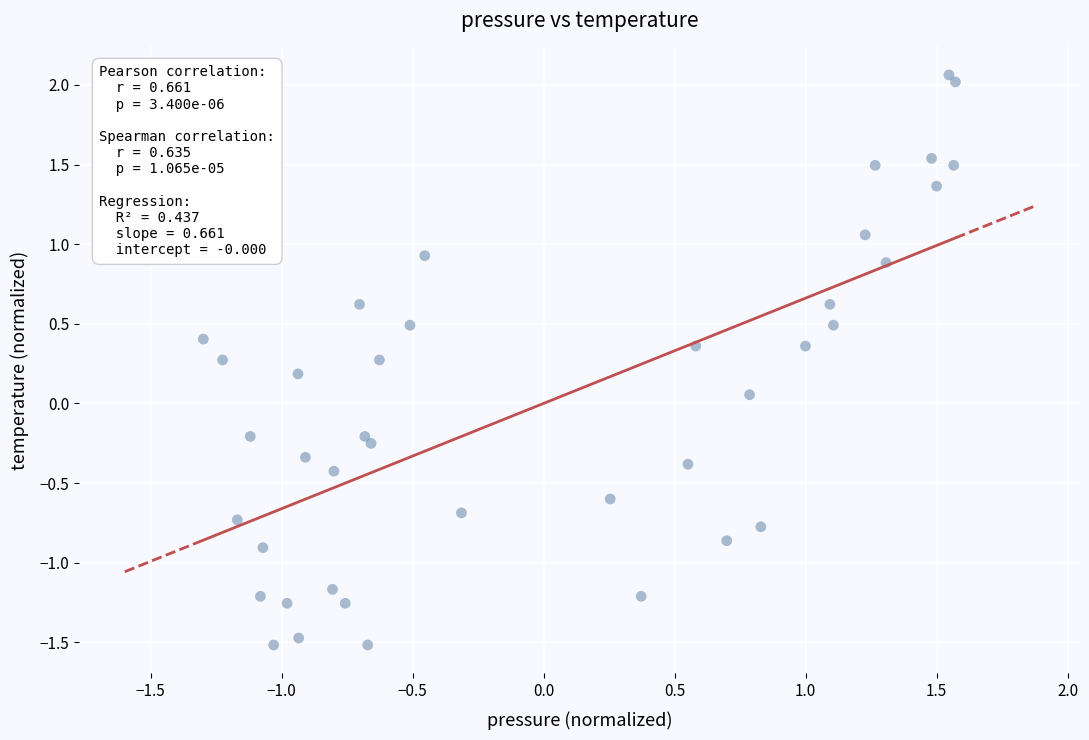

What is the range of X values (max minus min)?

2.9